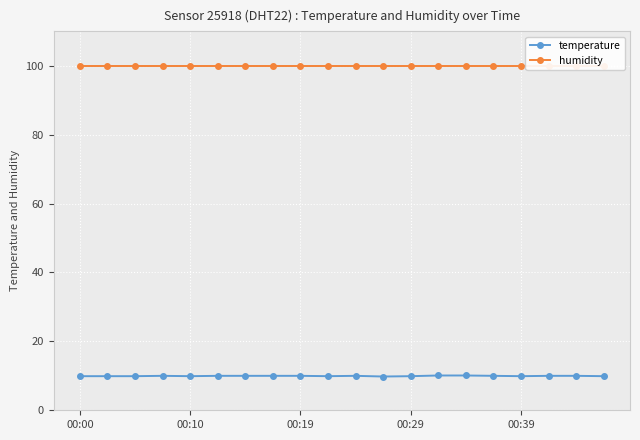

Which series has the widest spread of values?

temperature